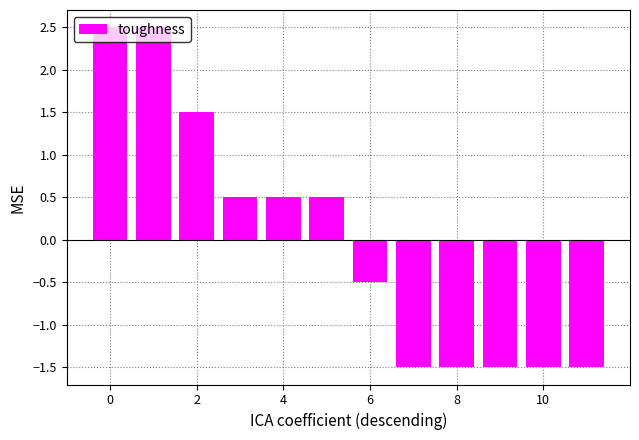

How many series are shown in this chart?

1